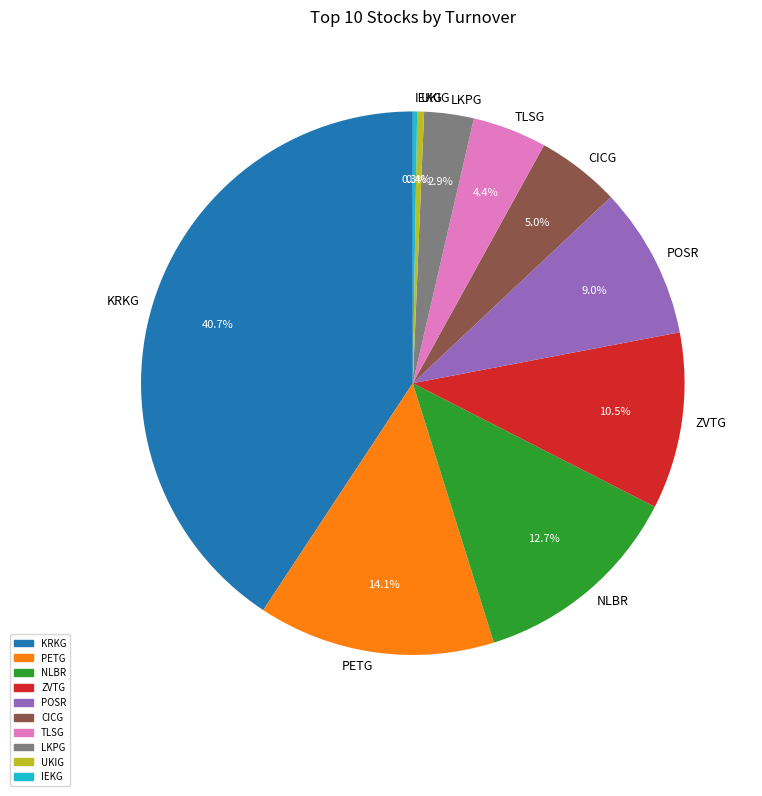

To the nearest percent, what is the average slice percentage?

10%